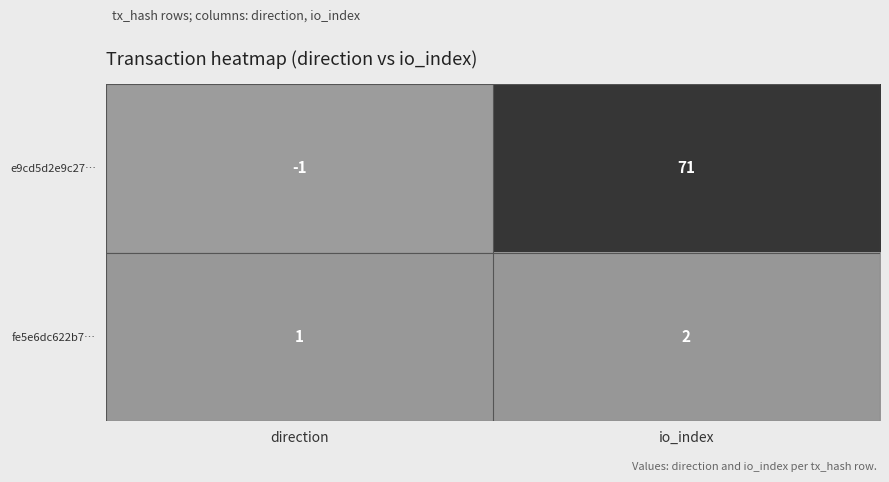

What is the spread (max minus min) of values at io_index?

69